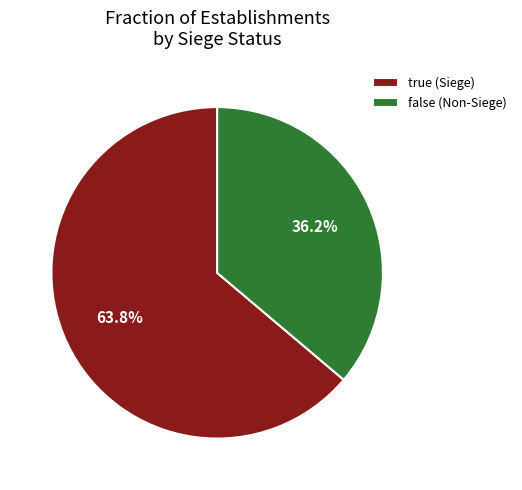

What percentage is NOT represented by false?

63.8%